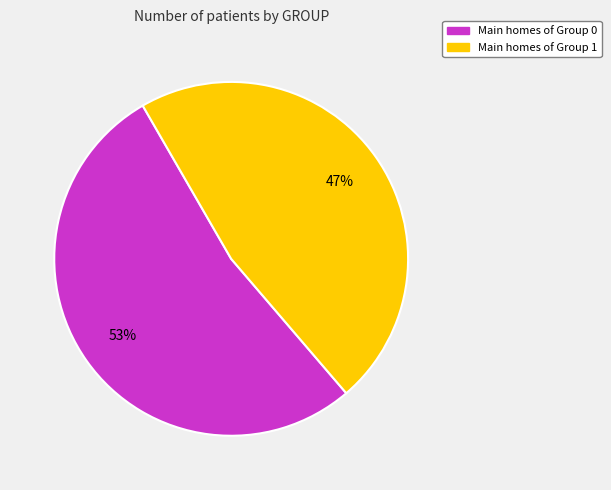

To the nearest percent, what is the average slice percentage?

50%